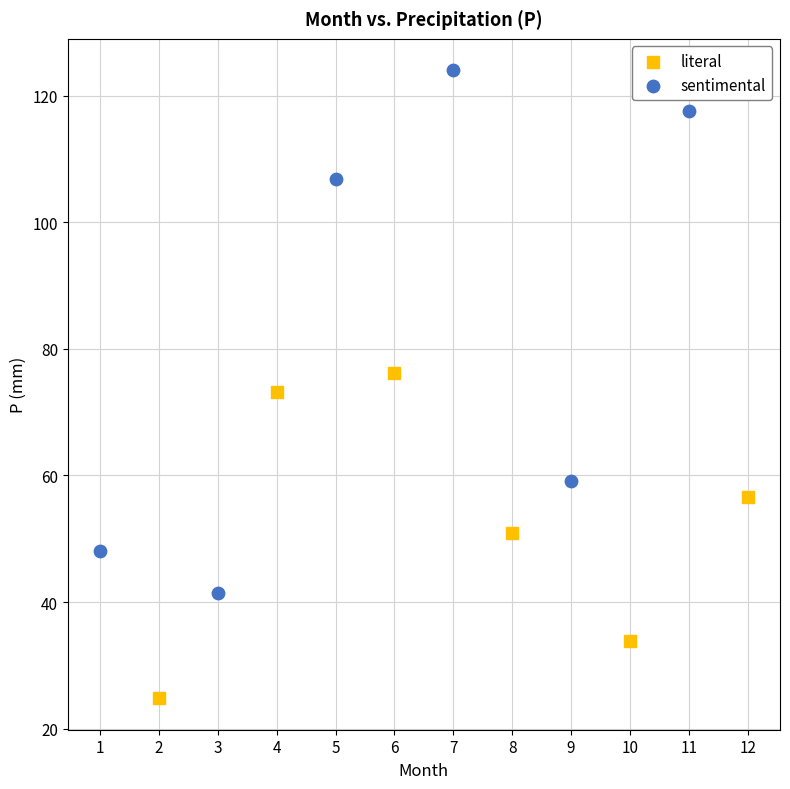

Which series reaches the minimum Y coordinate?

literal